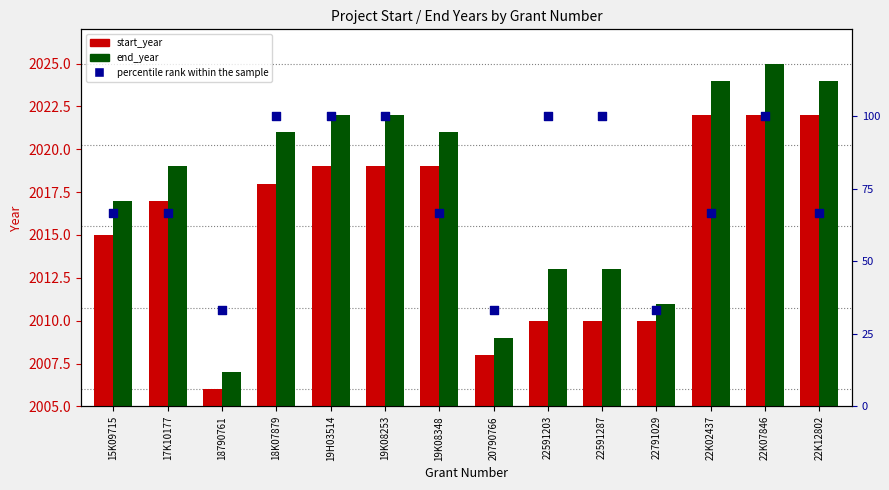

Is the value of end_year at 19H03514 greater than the value of start_year at 18790761?

Yes